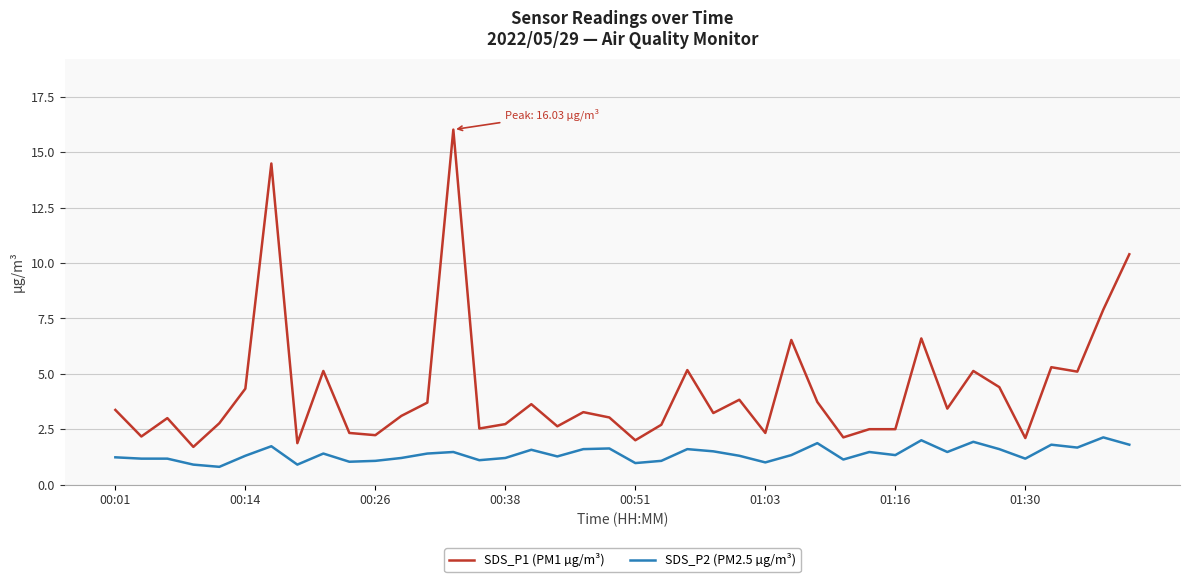

Which series has the widest spread of values?

SDS_P1 (PM1 µg/m³)